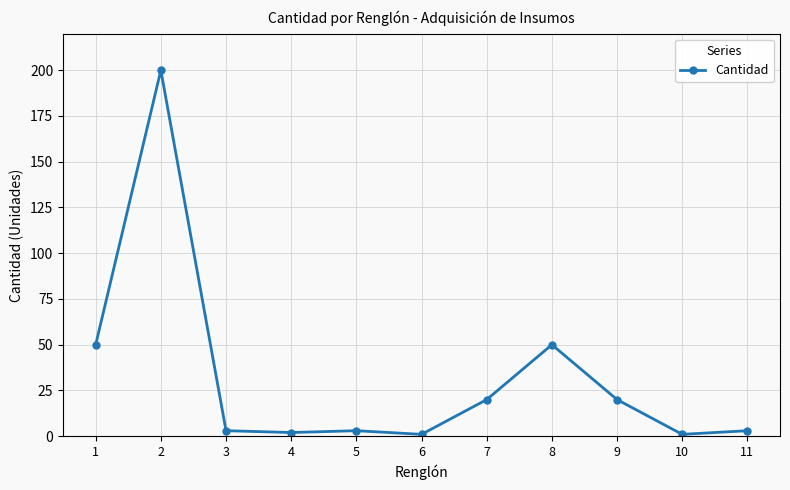

What is the average value?

32